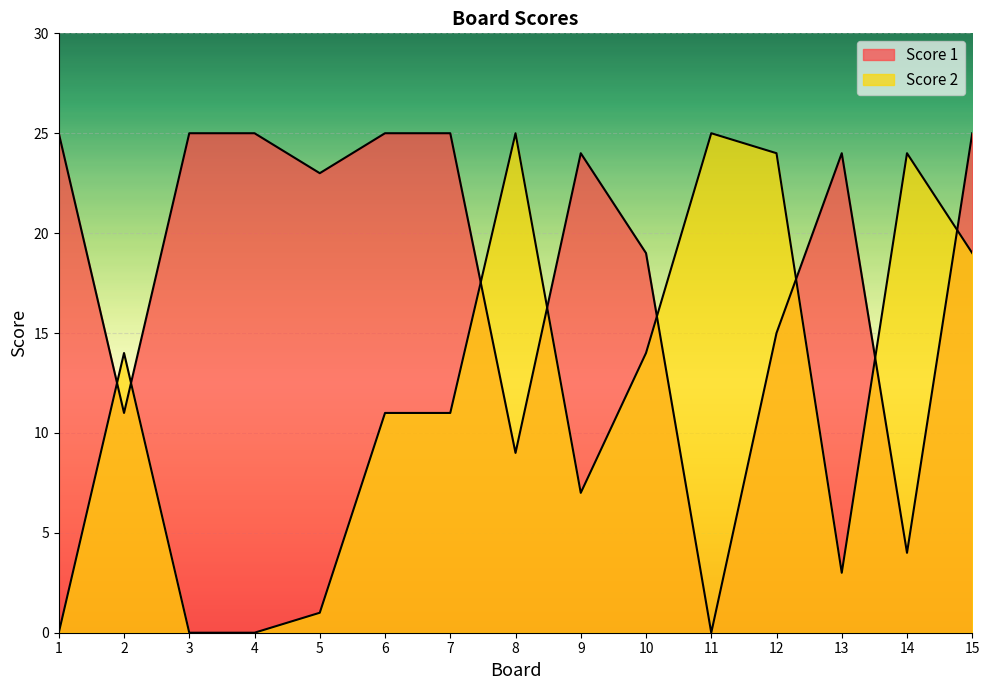

What is the total value across all series at 1?

25